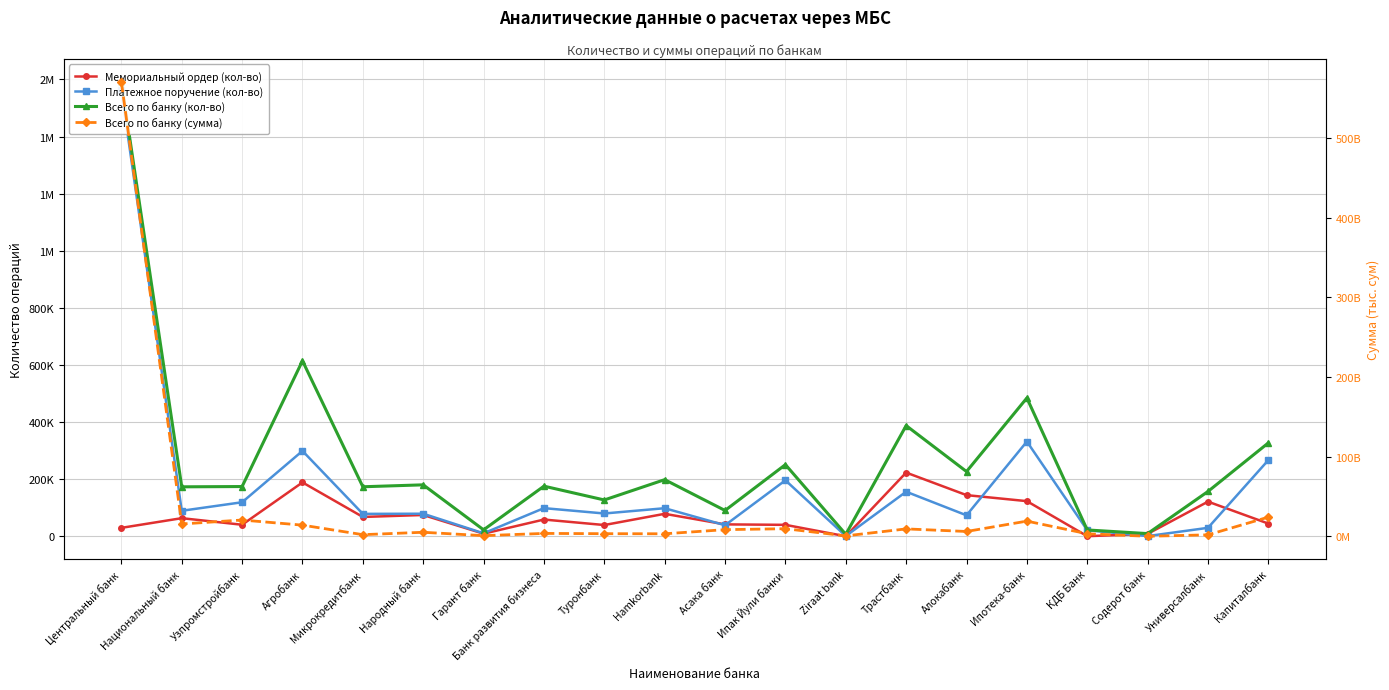

Which series has the largest range (max minus min)?

Всего по банку (сумма)